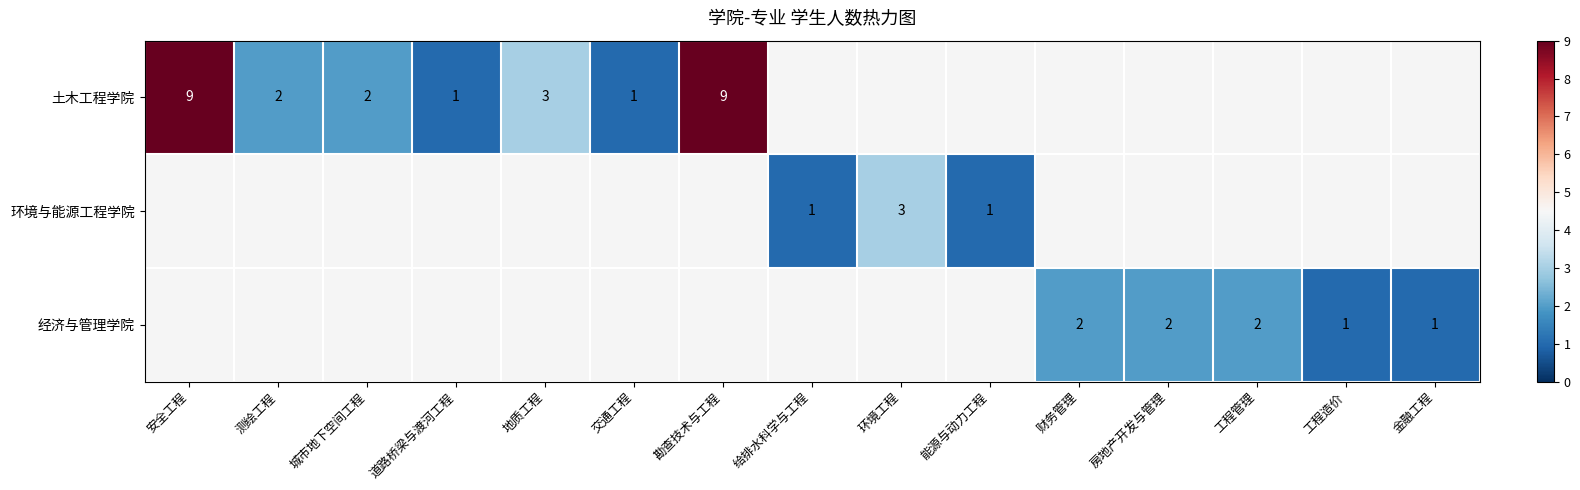

Is it true that 土木工程学院 equals 2 at 道路桥梁与渡河工程?

False